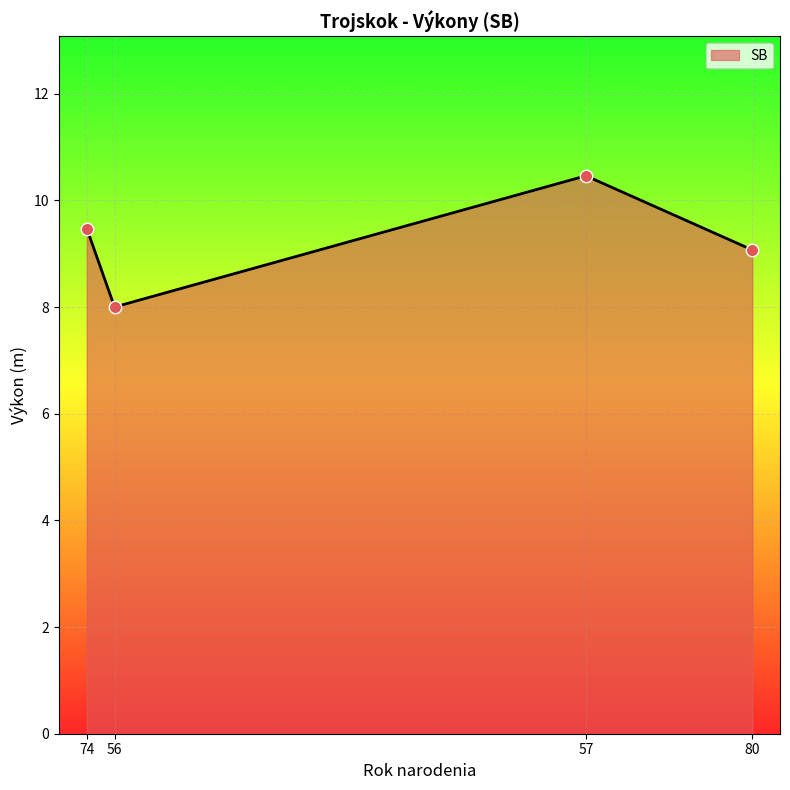

What is the change in value from 74 to 56?

-1.5